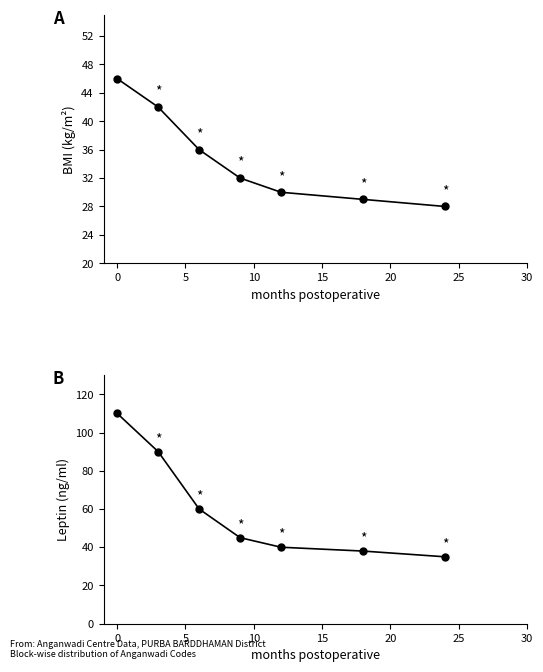

Reading left to right, extract all data points from this chart.

BMI (kg/m²): 46	42	36	32	30	29	28
Leptin (ng/ml): 110	90	60	45	40	38	35